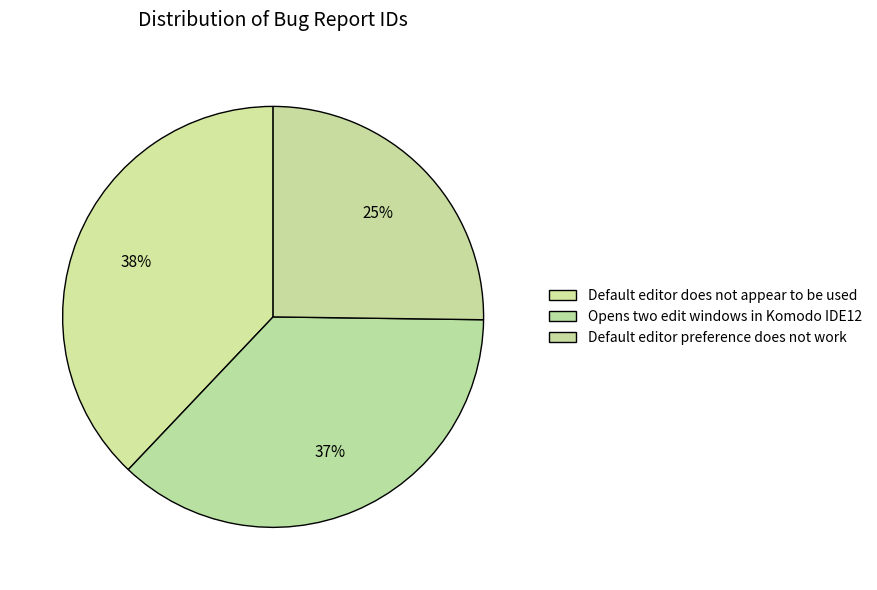

True or false: Opens two edit windows in Komodo IDE12 accounts for 51% of the total.

False